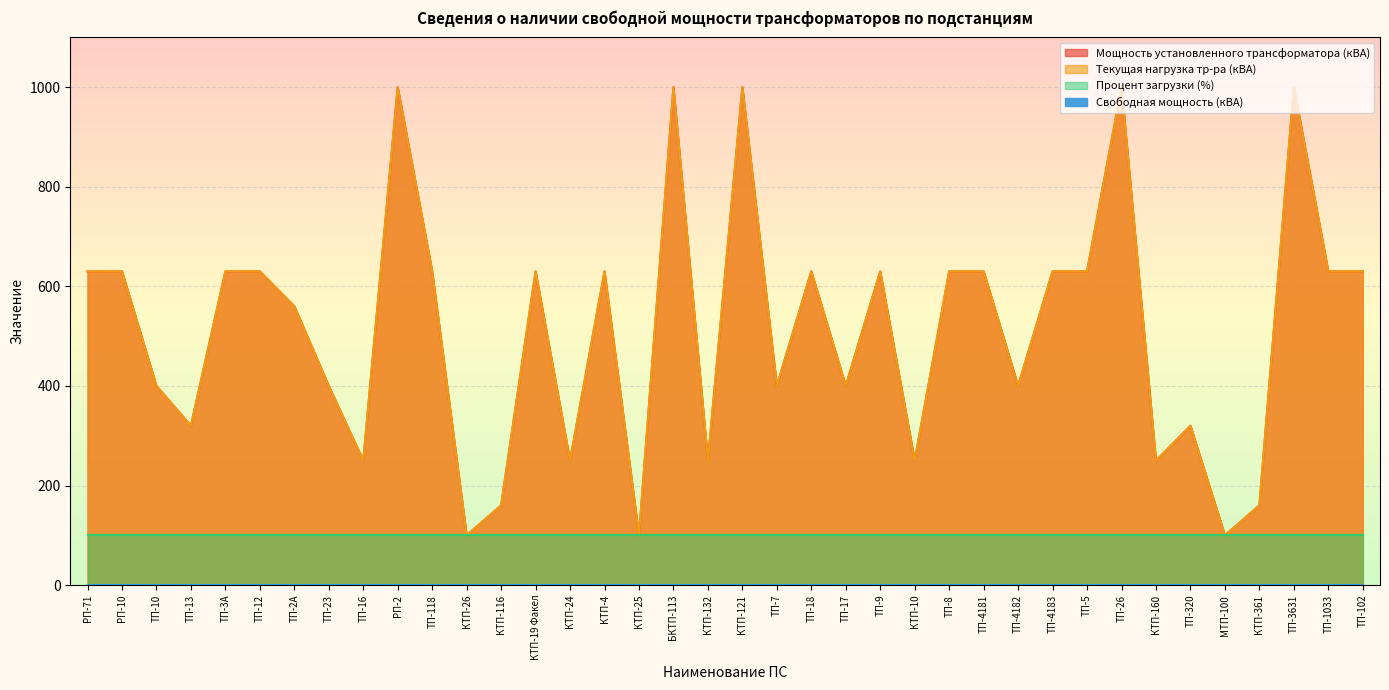

Which has a higher value, ТП-17 or ТП-3631?

ТП-3631